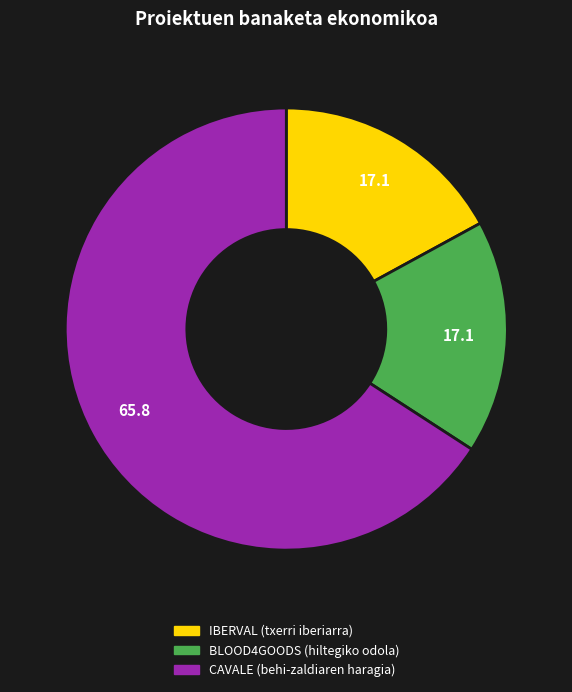

Which slice is the largest?

CAVALE (behi-zaldiaren haragia)